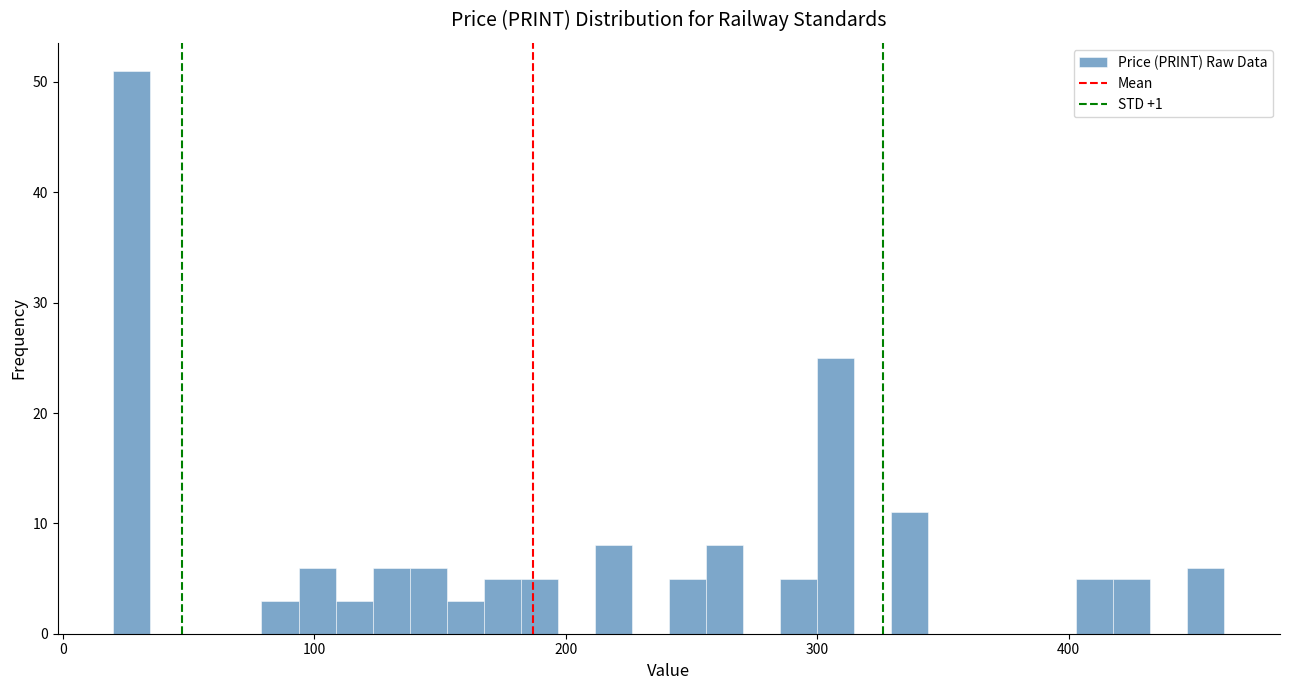

Around what value on the x-axis is the tallest bar? Give the approximate position of its centre, as read against the axis.

30